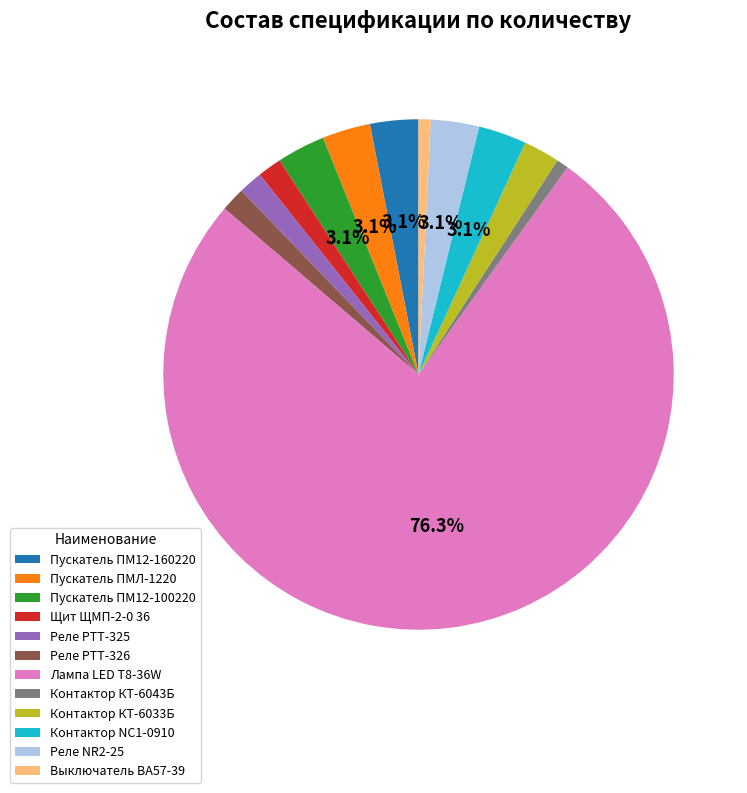

Which slice represents more than half of the pie?

Лампа LED T8-36W